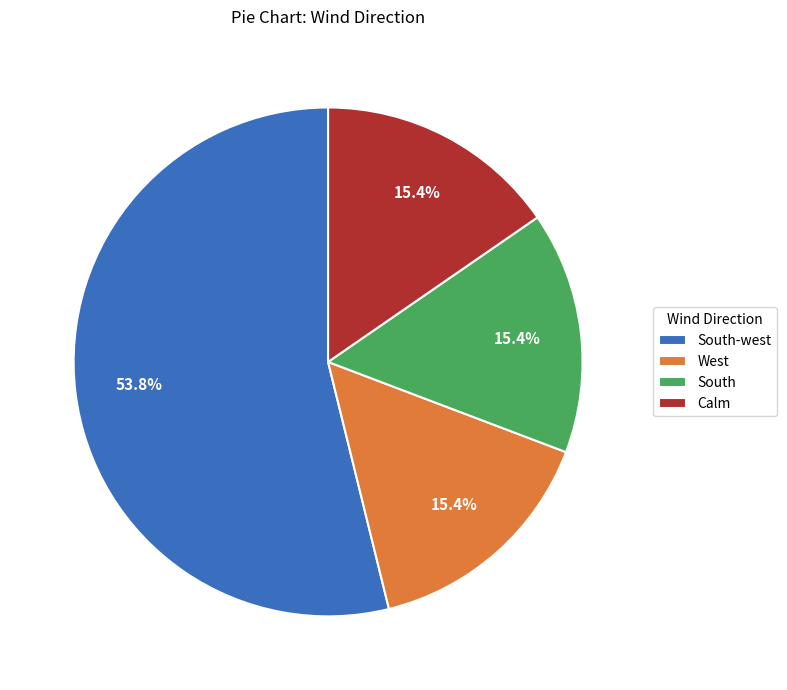

What is the total percentage of Calm and West?

30.8%